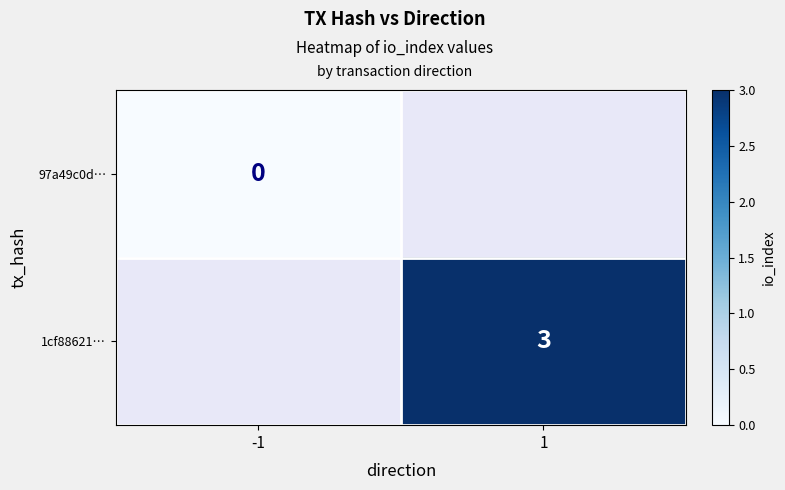

True or false: 1cf88621… has a value of 5 at 1.

False